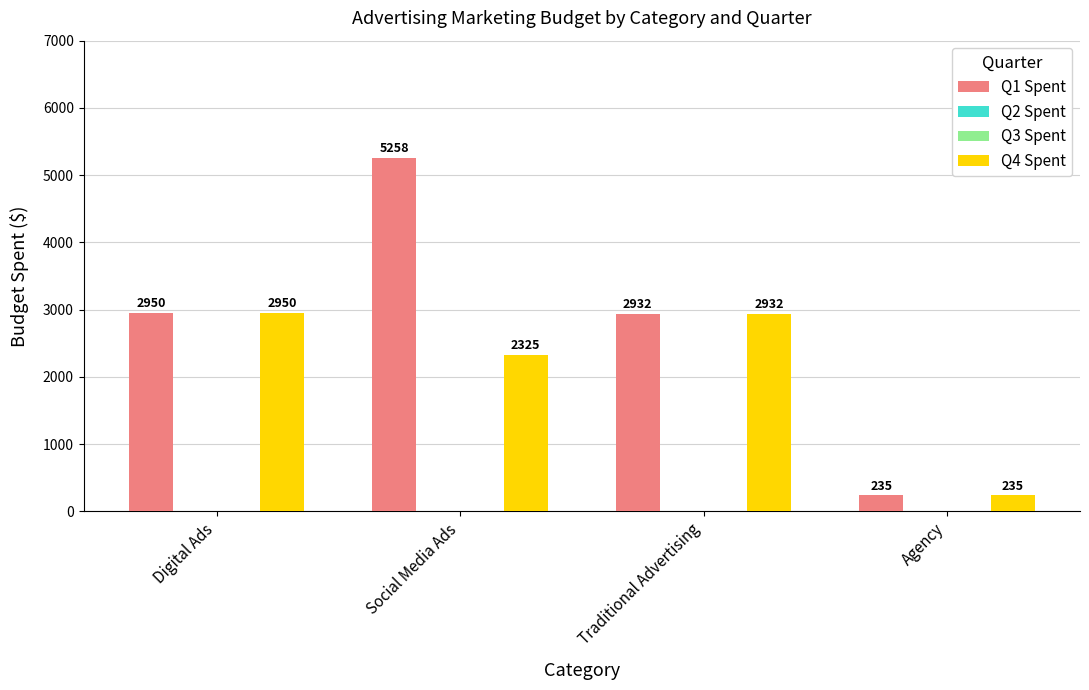

What position from the right is Traditional Advertising?

2